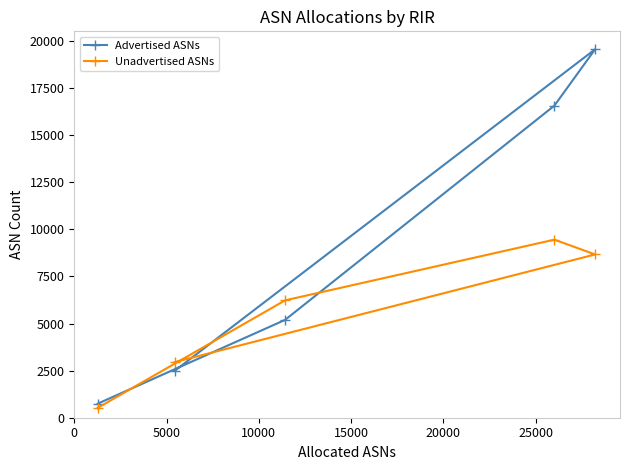

At how many categories does at least one series exceed 9025?

2